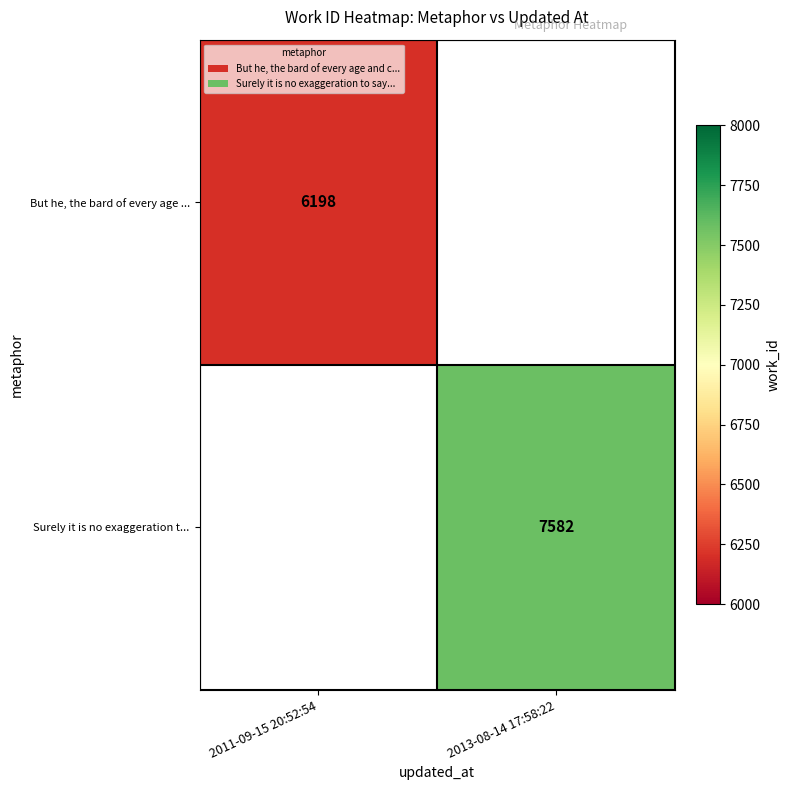

The value of But he, the bard of every age ... at 2011-09-15 20:52:54 is 6198. True or false?

True